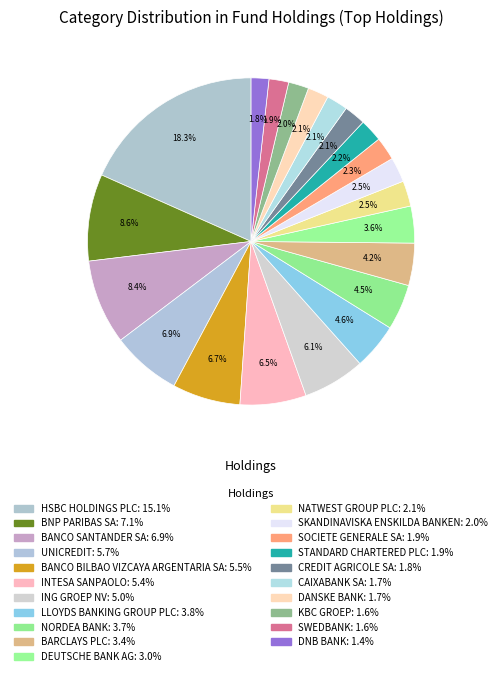

To the nearest percent, what is the difference between the largest and smallest slice percentages?

17%